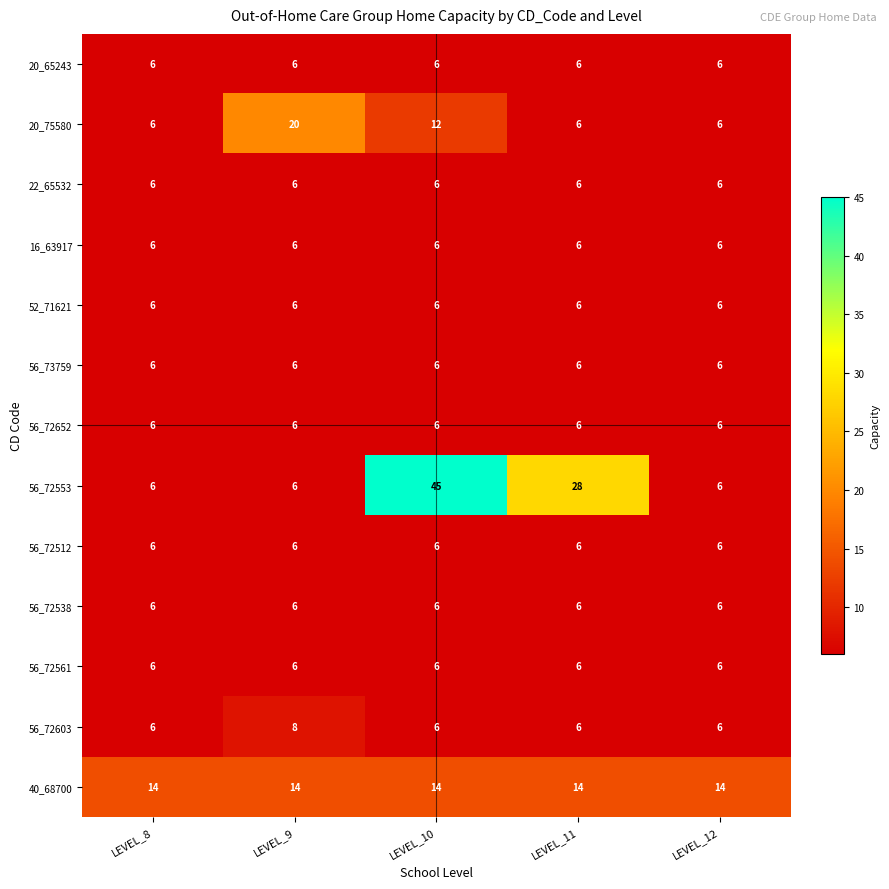

What is the difference between the second highest and minimum values in the 56_72553 series?

22